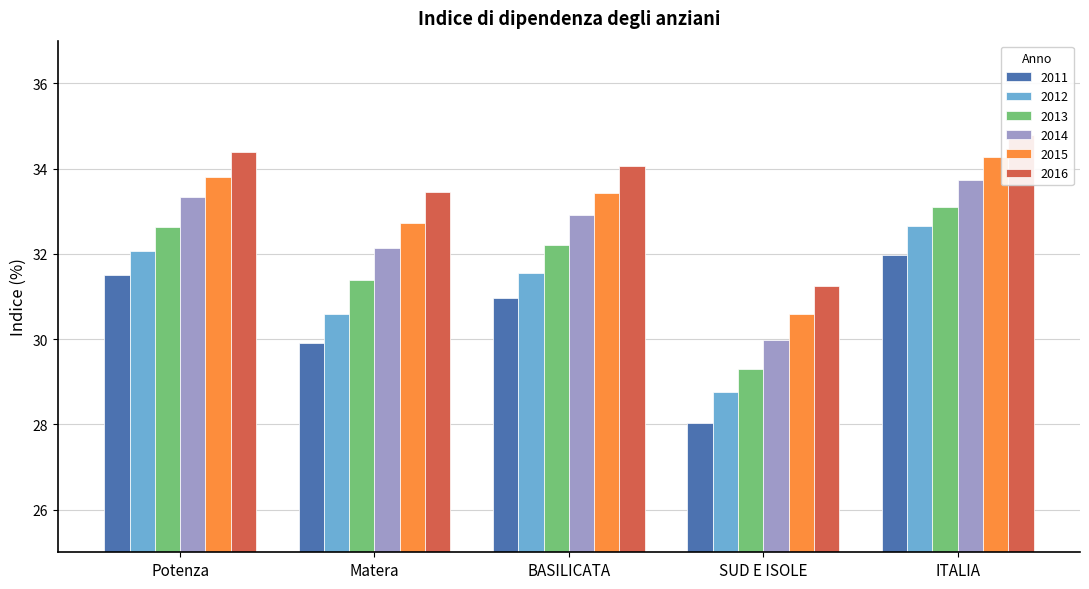

Reading right to left, extract all data points from this chart.

2011: ITALIA=32.0	SUD E ISOLE=28.0	BASILICATA=31.0	Matera=29.9	Potenza=31.5
2012: ITALIA=32.7	SUD E ISOLE=28.8	BASILICATA=31.5	Matera=30.6	Potenza=32.1
2013: ITALIA=33.1	SUD E ISOLE=29.3	BASILICATA=32.2	Matera=31.4	Potenza=32.6
2014: ITALIA=33.7	SUD E ISOLE=30.0	BASILICATA=32.9	Matera=32.1	Potenza=33.3
2015: ITALIA=34.3	SUD E ISOLE=30.6	BASILICATA=33.4	Matera=32.7	Potenza=33.8
2016: ITALIA=34.8	SUD E ISOLE=31.2	BASILICATA=34.1	Matera=33.5	Potenza=34.4